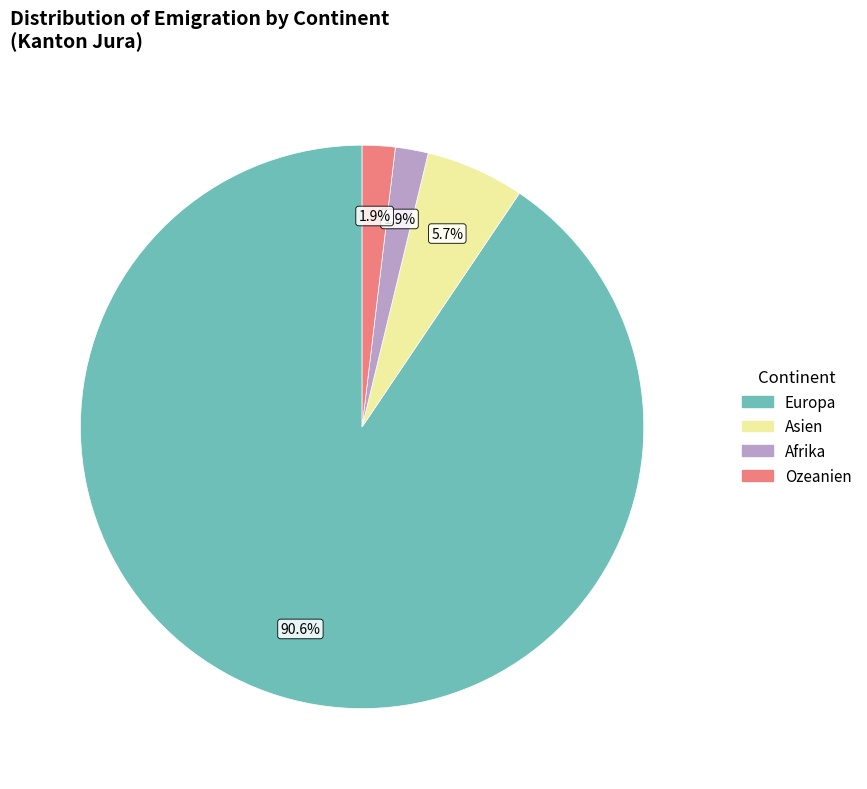

How much of the chart is everything except Ozeanien?

98.1%